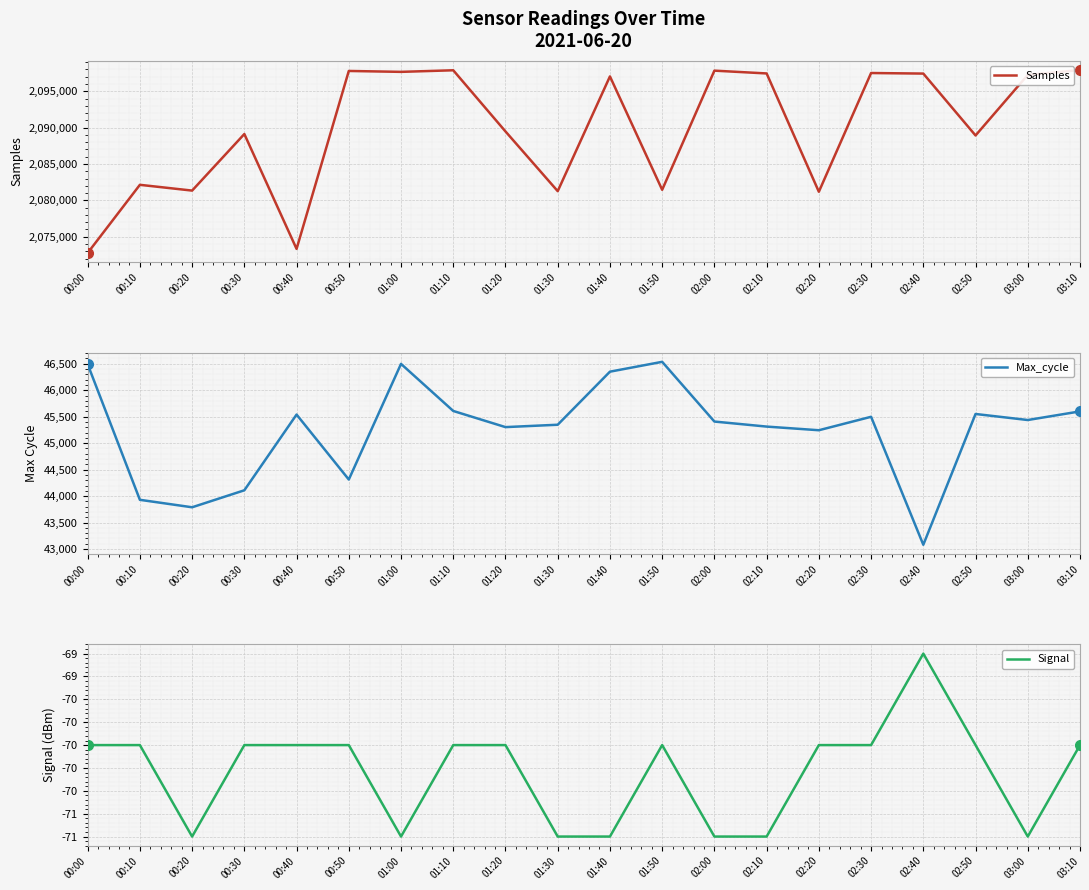

Between 00:50 and 01:40, which is larger?

00:50